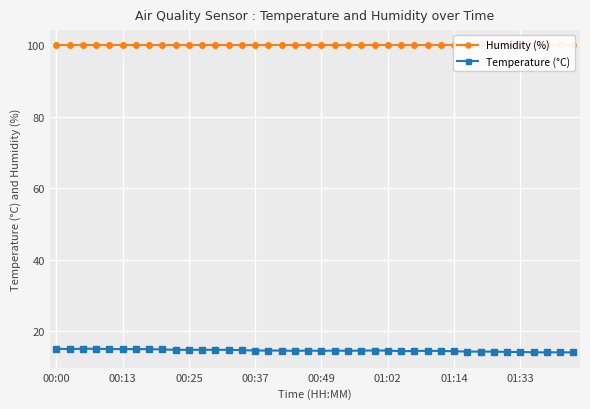

Rank the series at 38 from lowest to highest value.

Temperature (°C), Humidity (%)